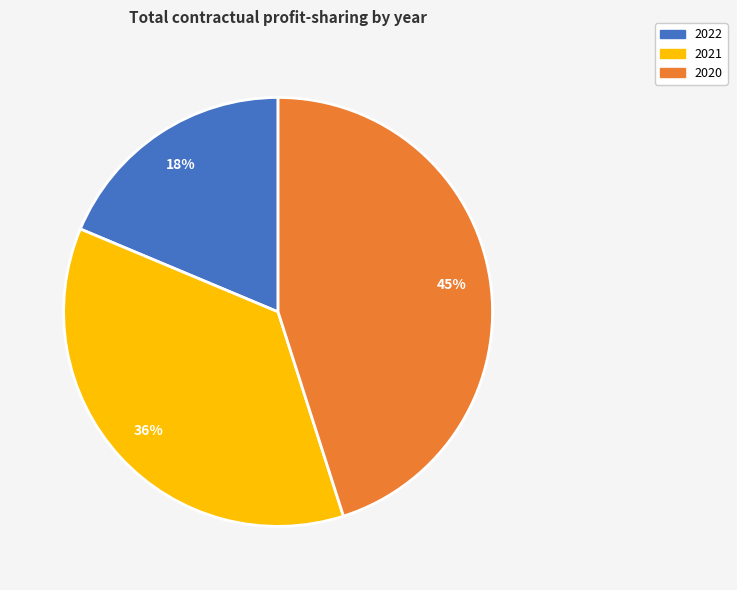

What is the largest slice in the pie chart?

2020